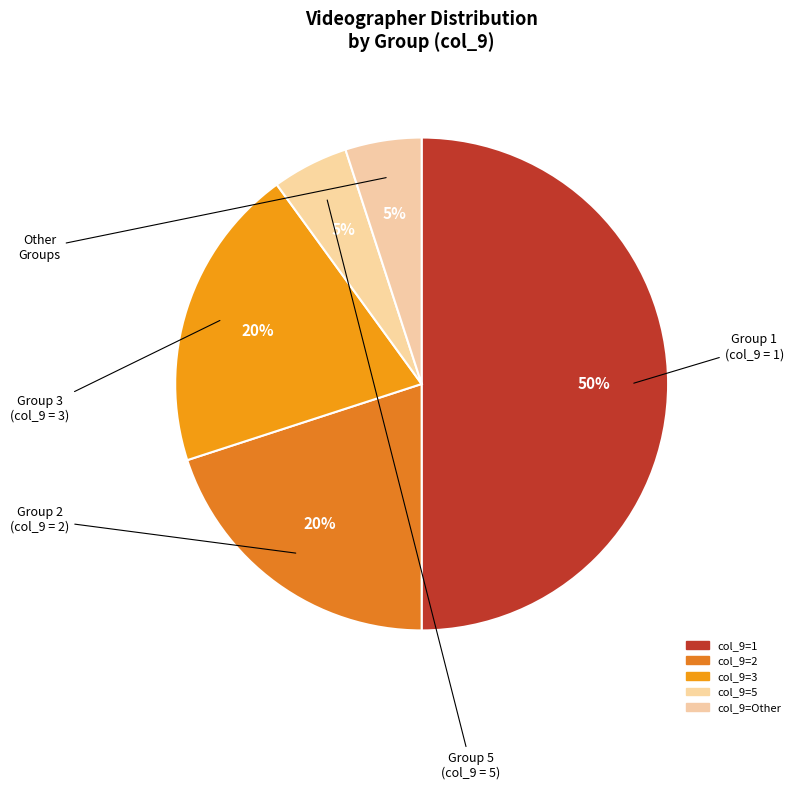

Rank the categories by value from lowest to highest.

5, Other, 2, 3, 1